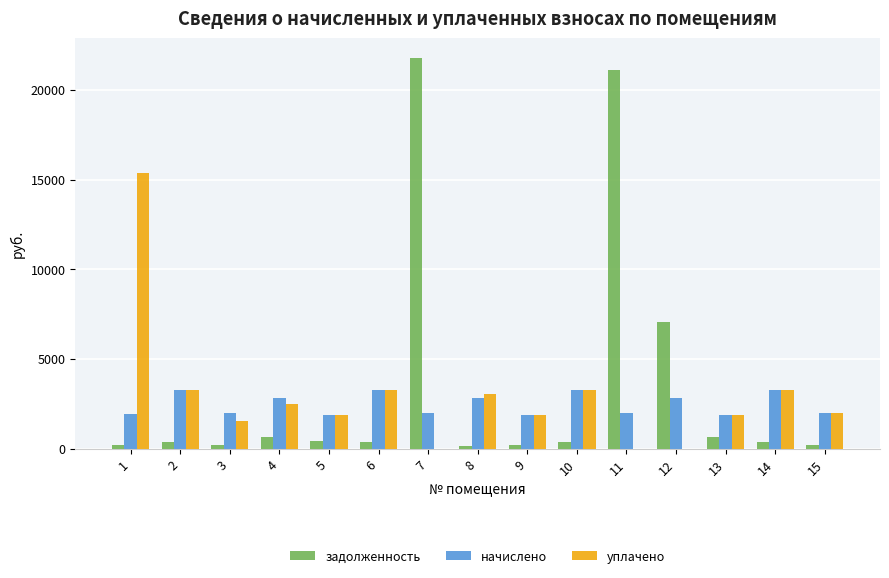

The value of начислено at 10 is 5064.8. True or false?

False